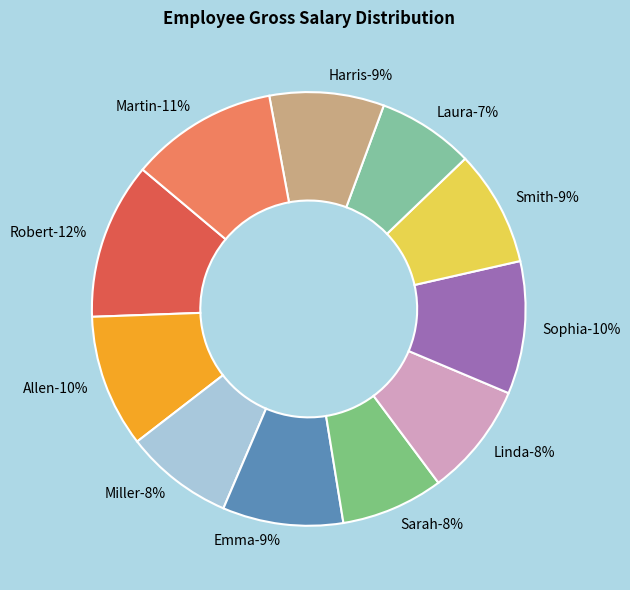

How many segments does this pie chart have?

11